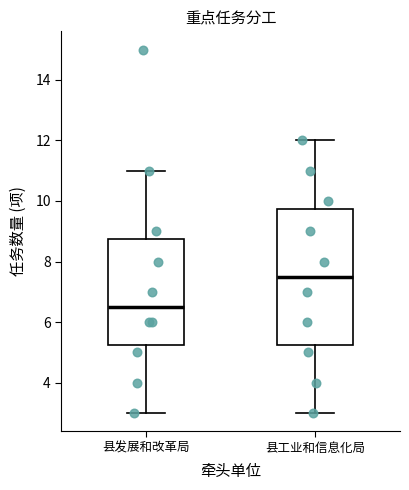

Reading left to right, transcribe this box plot: for each box, give where its median line is, the range the box spans, and where its two whiskers end, as read against the y-axis. The values are not printed on the chart, so give them approximately, as read against the axis.

县发展和改革局: median 6.6, box 5.2 to 8.8, whiskers 3.0 to 11.0
县工业和信息化局: median 7.6, box 5.2 to 9.8, whiskers 3.0 to 12.0